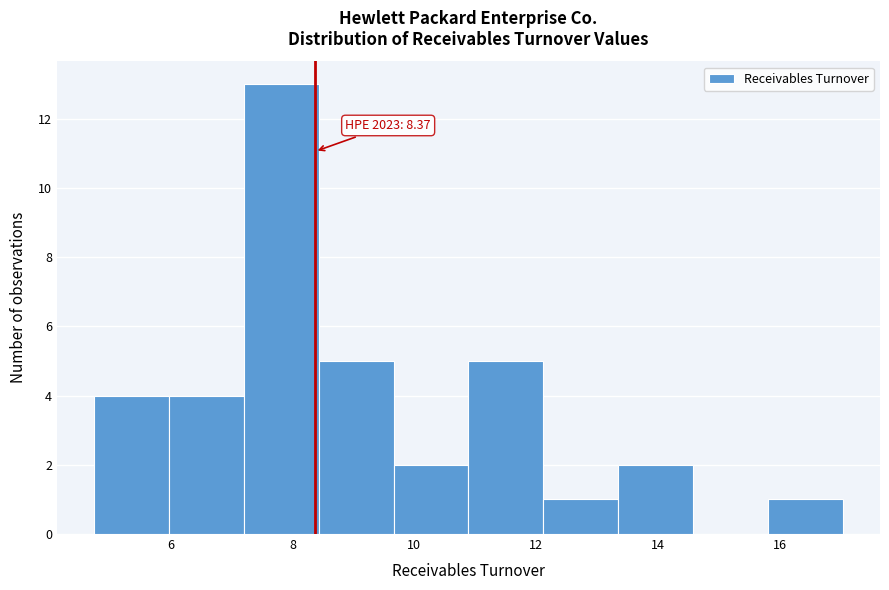

Which range on the x-axis has the tallest bar?

7.2 to 8.4